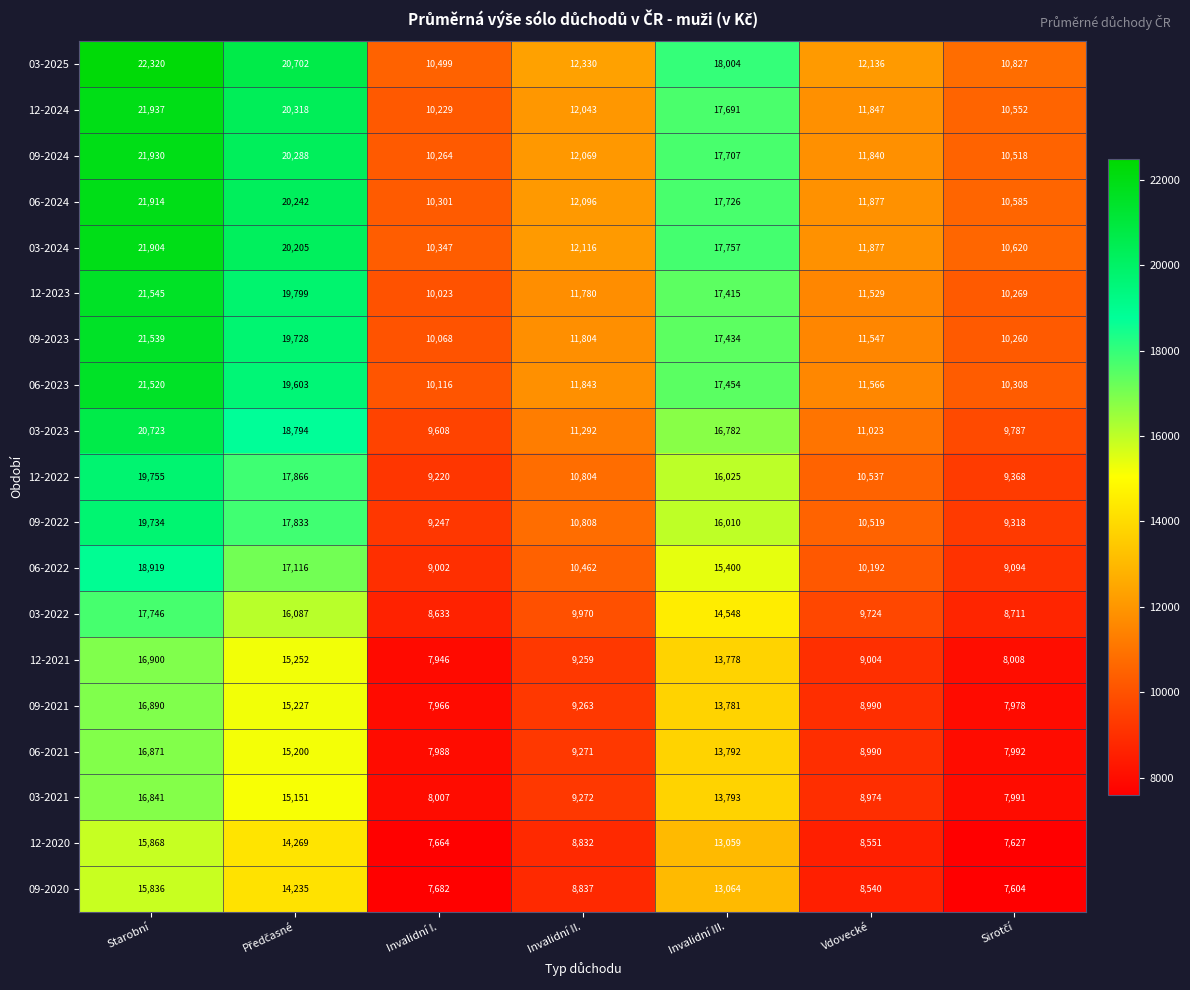

Which series has the largest total across all categories?

03-2025